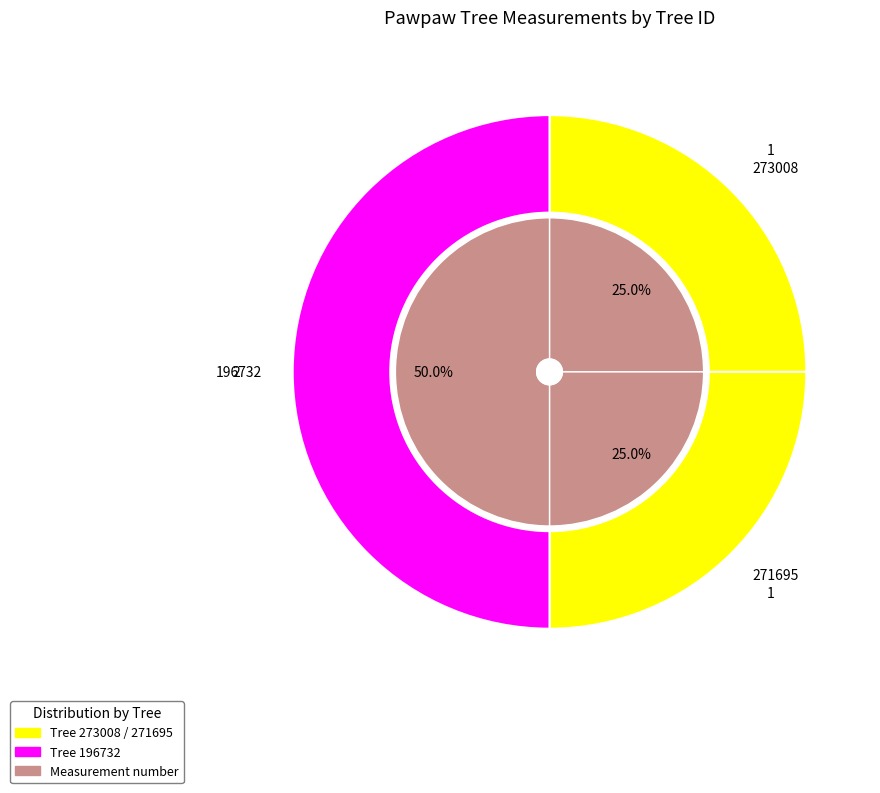

What percentage is the 273008 slice, to the nearest percent?

25%